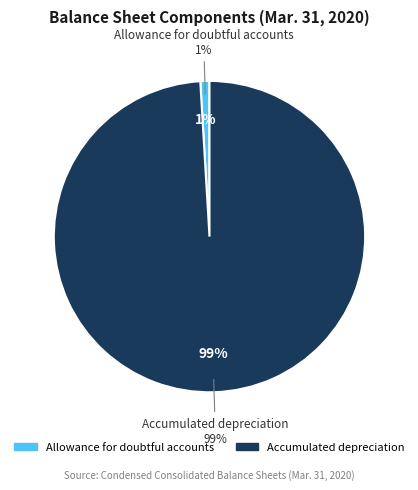

How much of the chart is everything except Accumulated depreciation?

0.9%